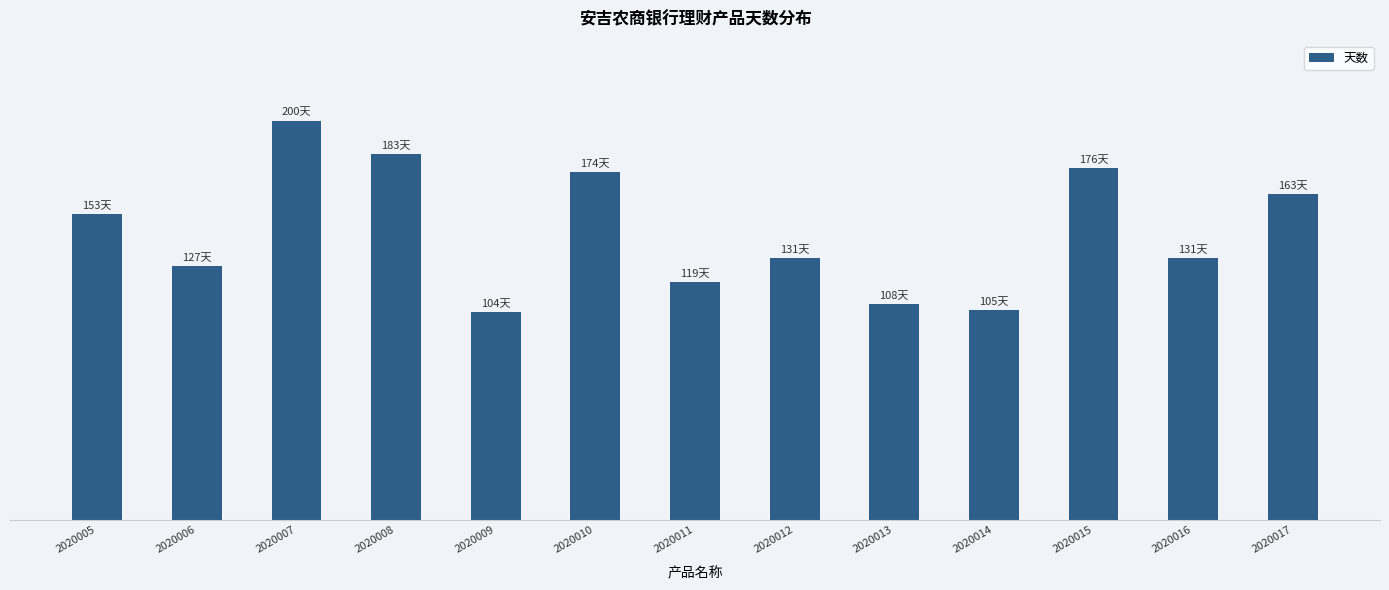

The value at 2020009 is 104. True or false?

True